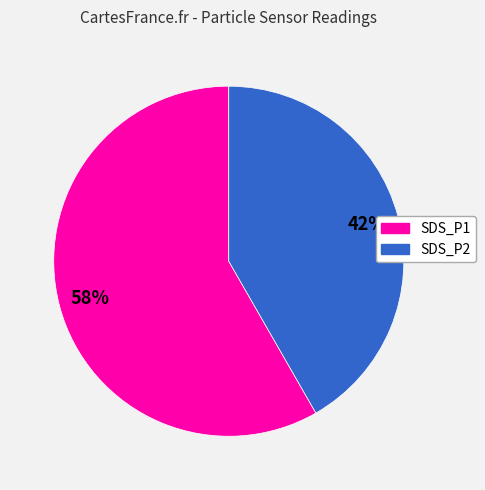

Combined, do SDS_P1 and SDS_P2 account for over 50%?

Yes